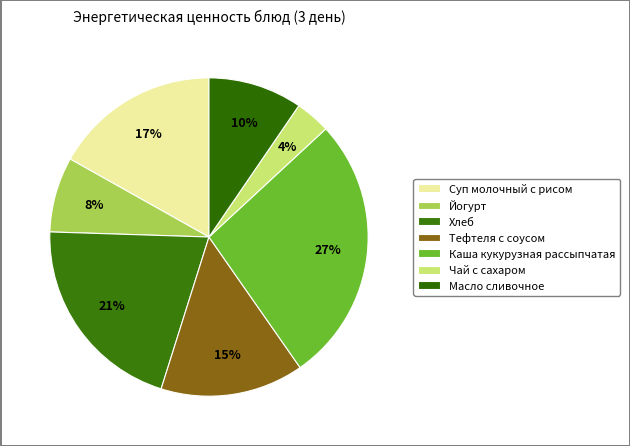

Count the number of slices in the pie.

7